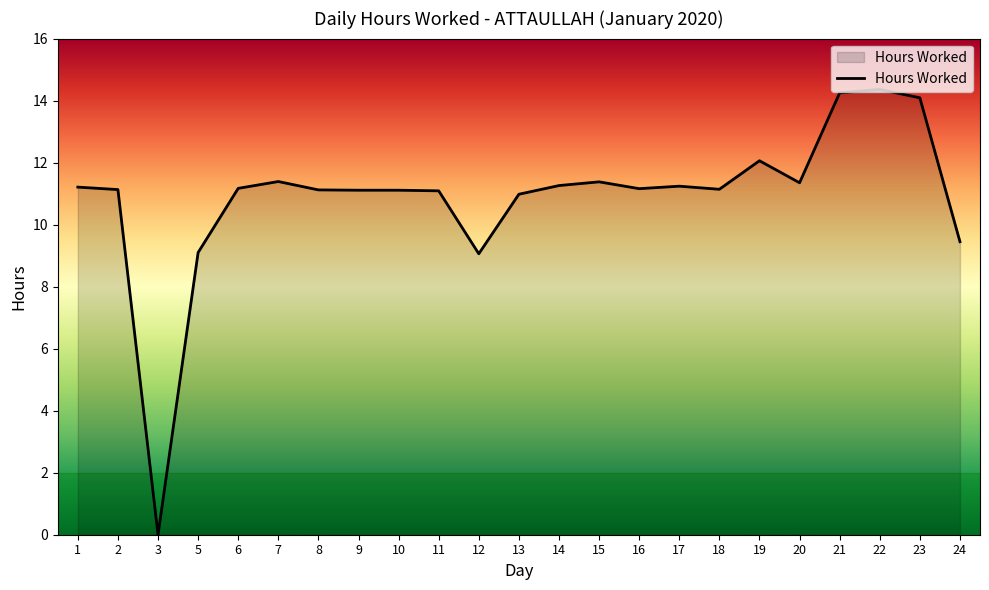

What is the difference between the second highest and second lowest values?

5.2